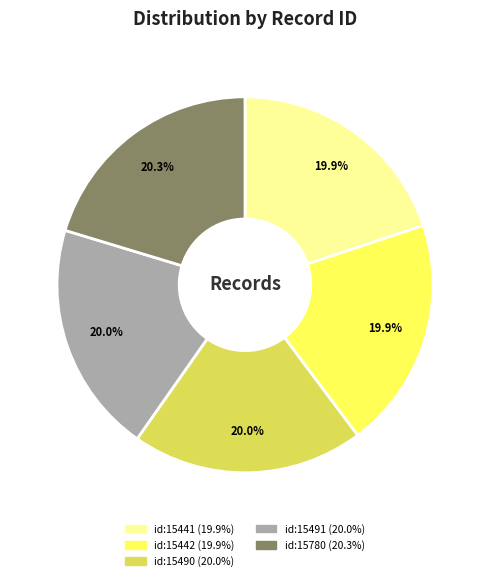

What percentage is the id:15491 slice, to the nearest percent?

20%